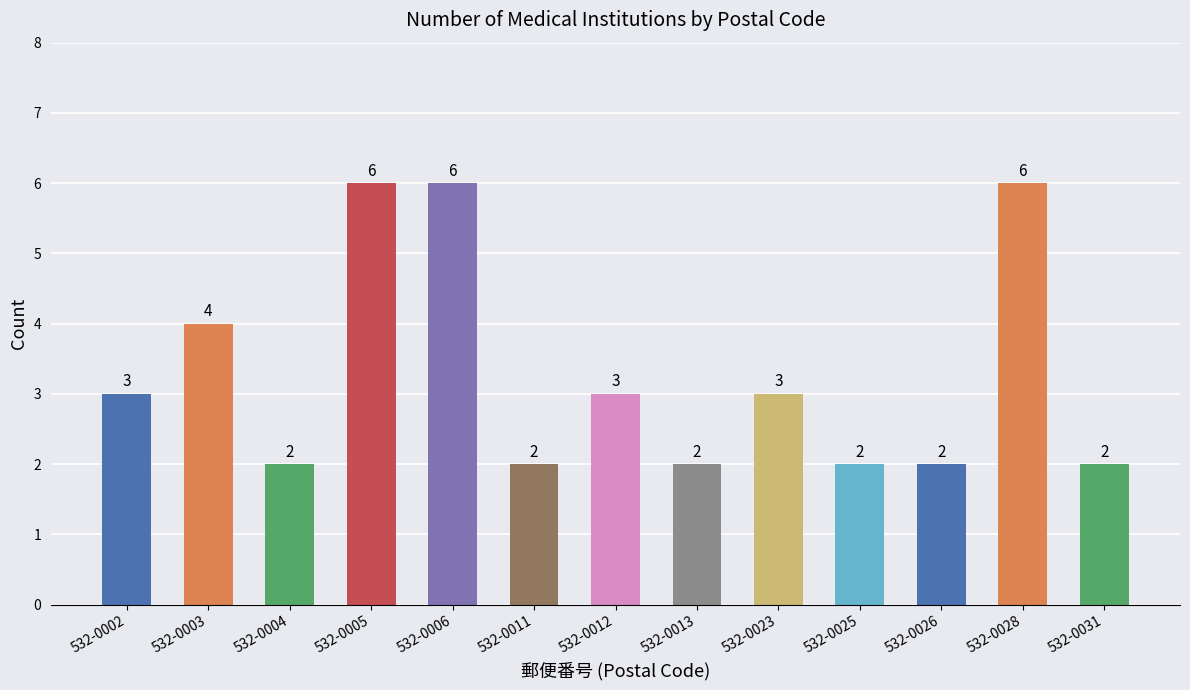

What is the value of the 6th bar from the left?

2